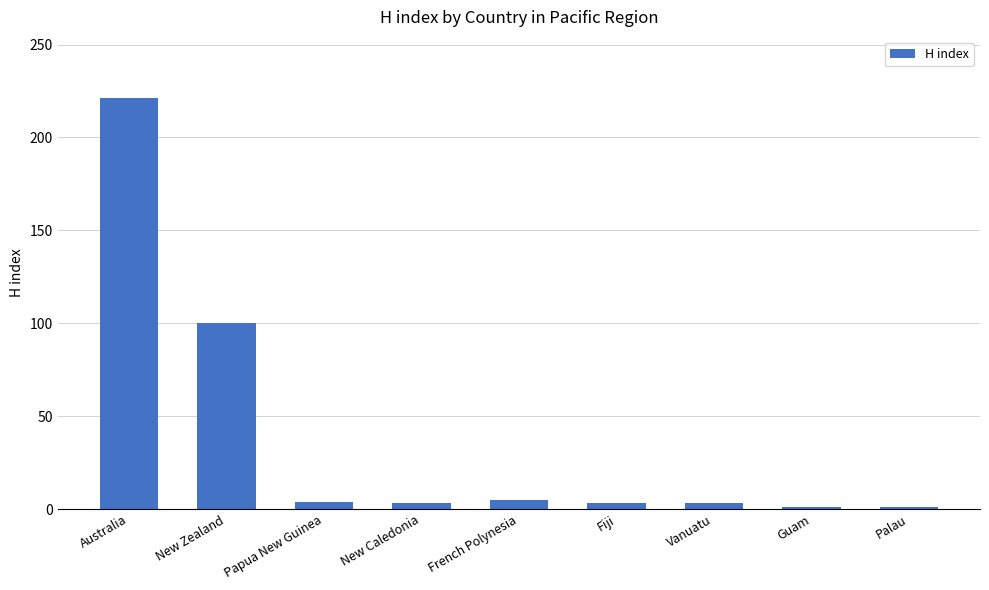

What is the difference between the maximum and minimum values?

220